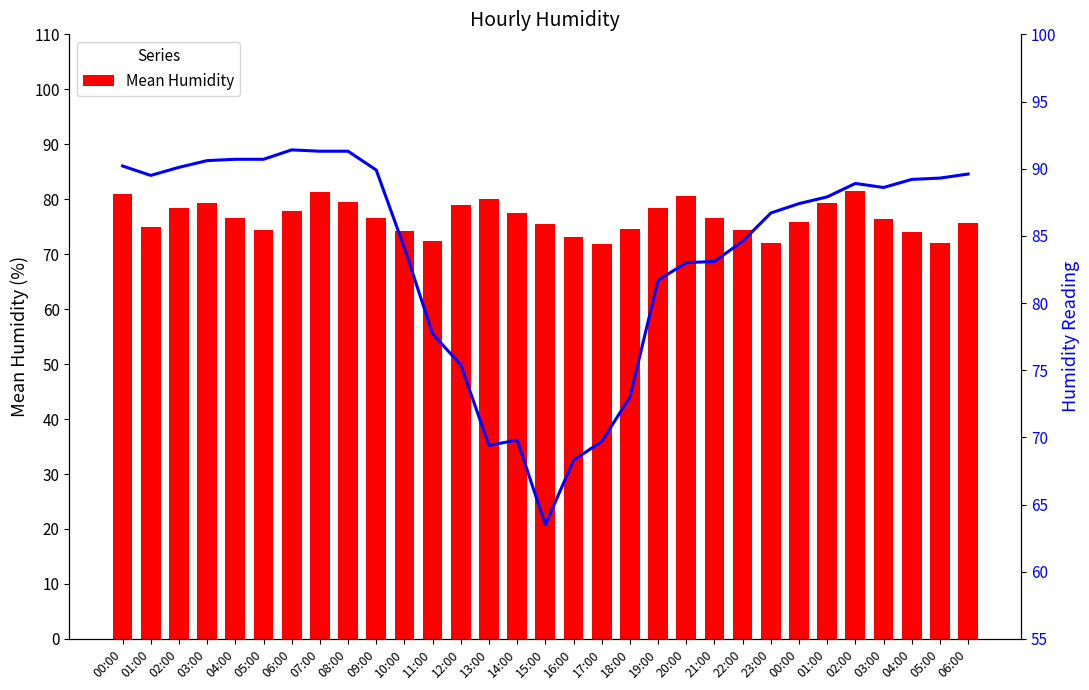

Which has a higher value, 22:00 or 06:00?

06:00